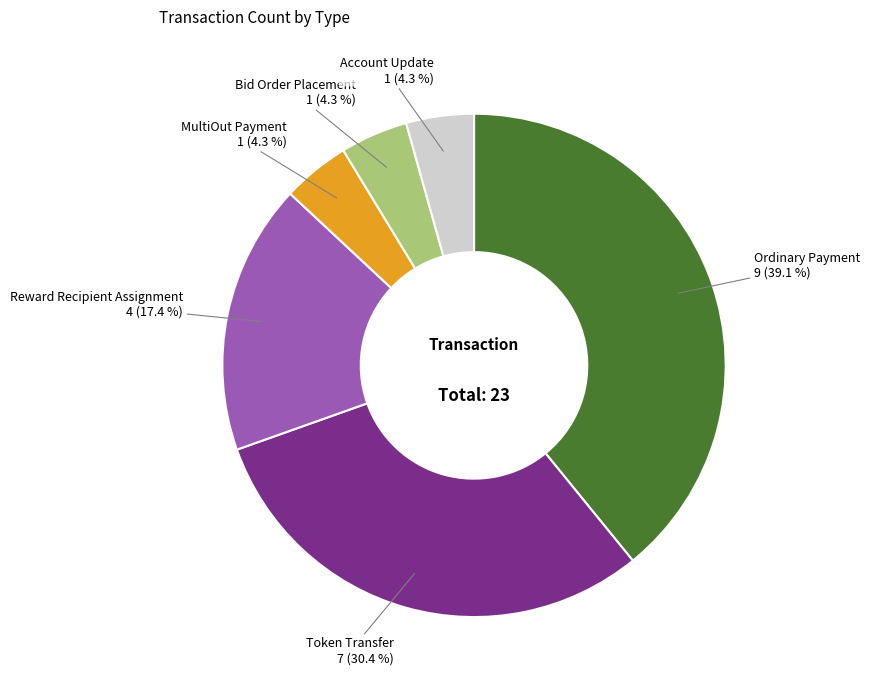

Count the number of slices in the pie.

6